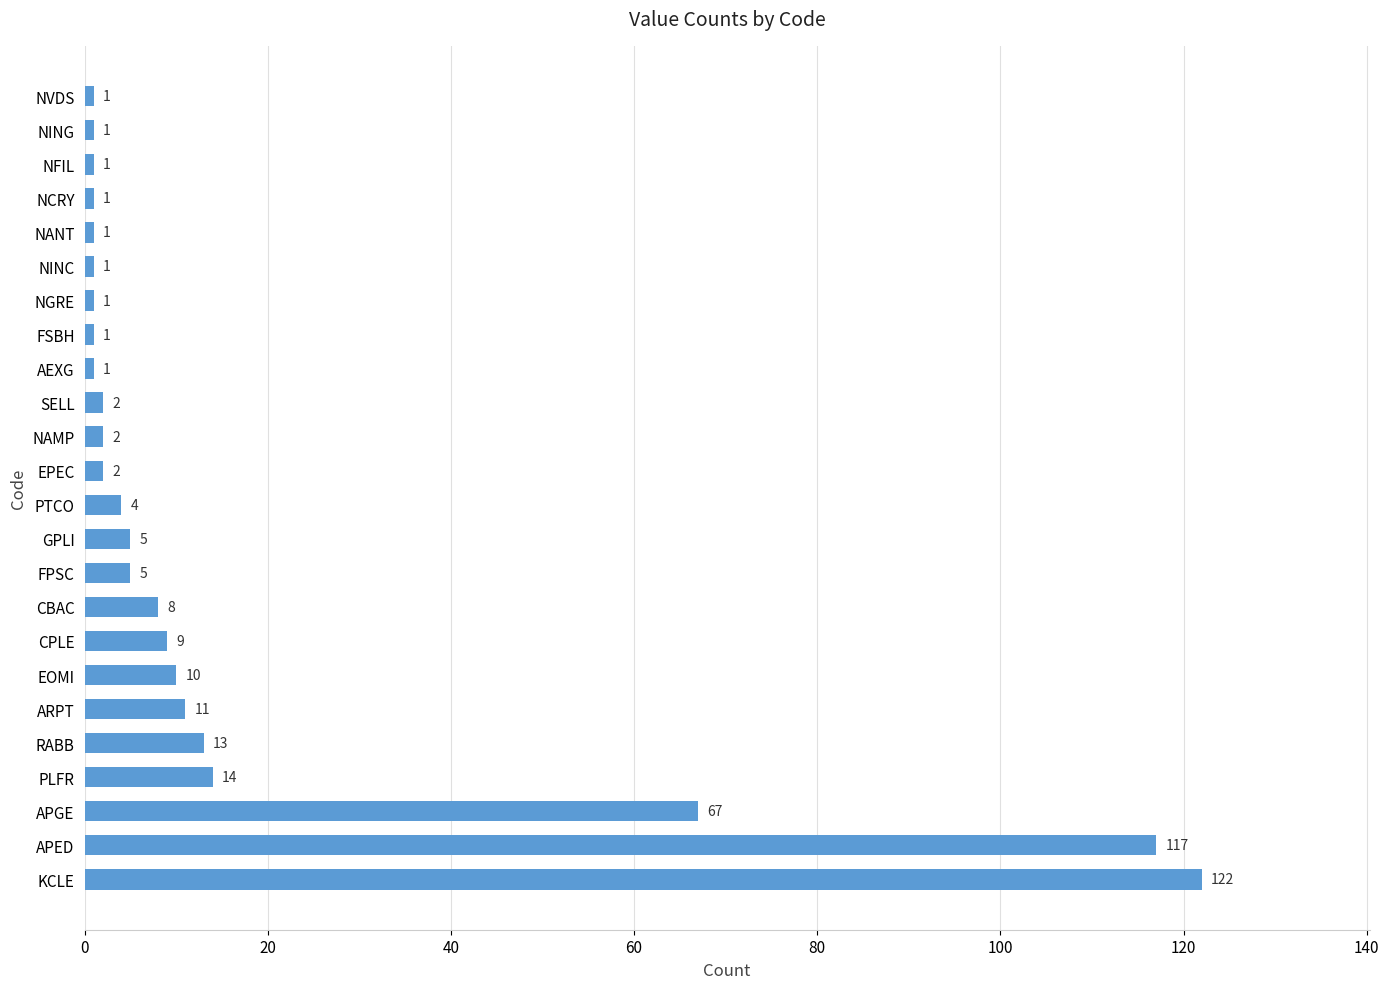

What is the difference between the second highest and second lowest values?

116